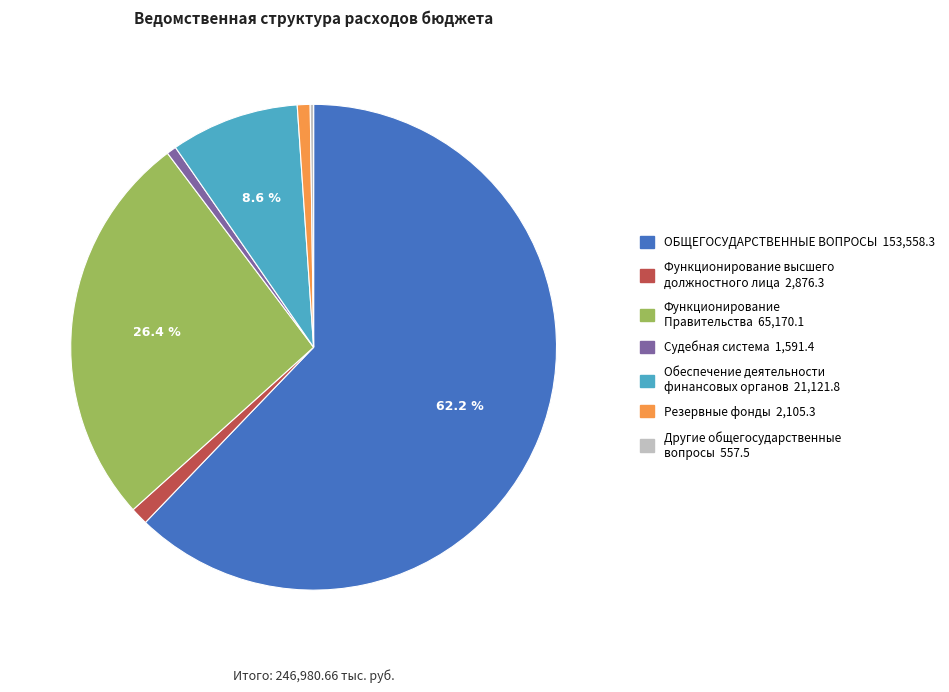

How much of the chart is everything except Функционирование Правительства?

73.6%